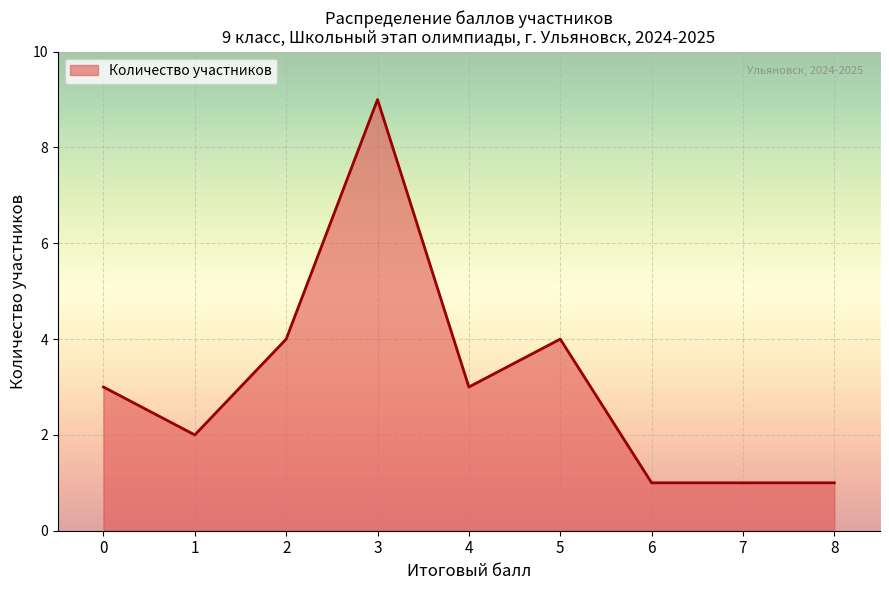

The value at 3 is 9. True or false?

True